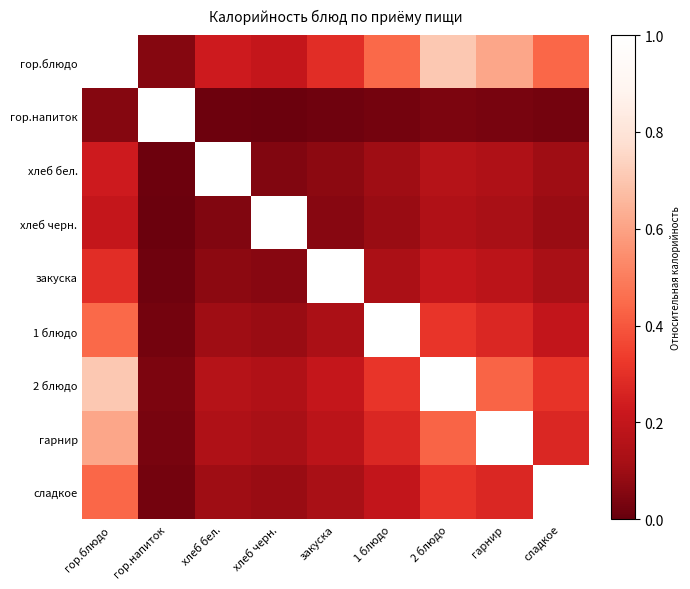

At which category is the sum across all series the highest?

гор.блюдо